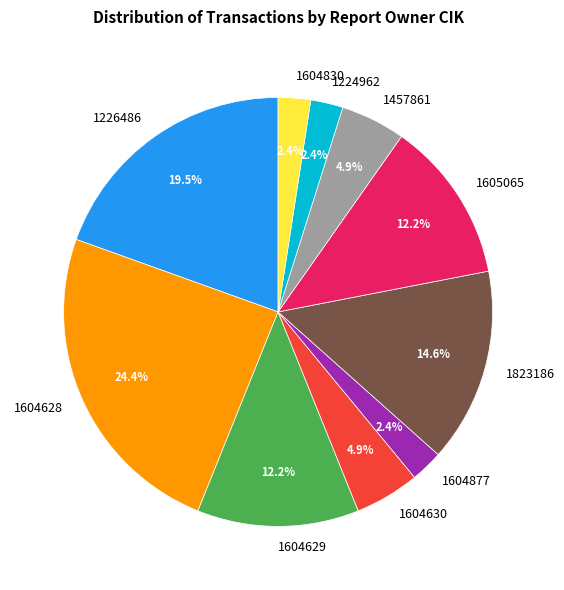

Is there a majority slice in this chart?

No